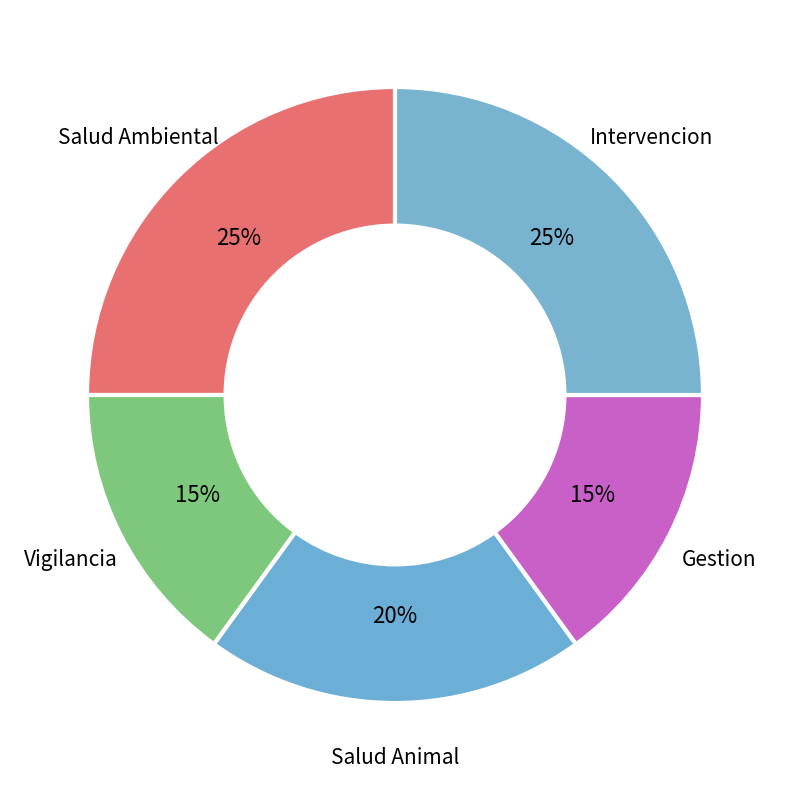

How many segments does this pie chart have?

5